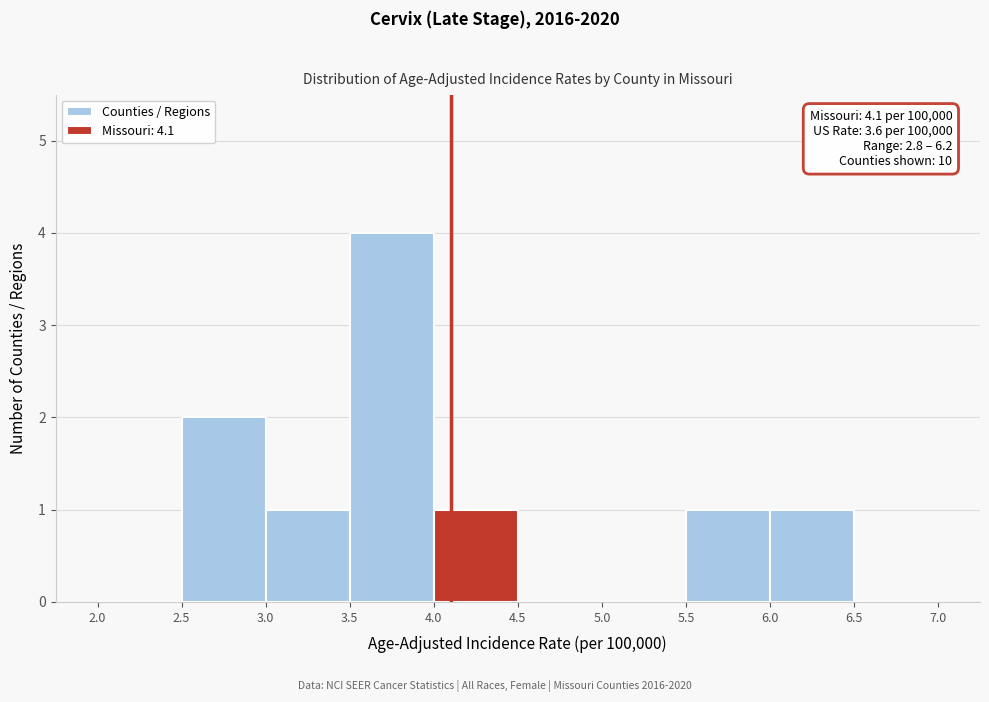

Over which range of the x-axis is the bar tallest?

3.5 to 4.0